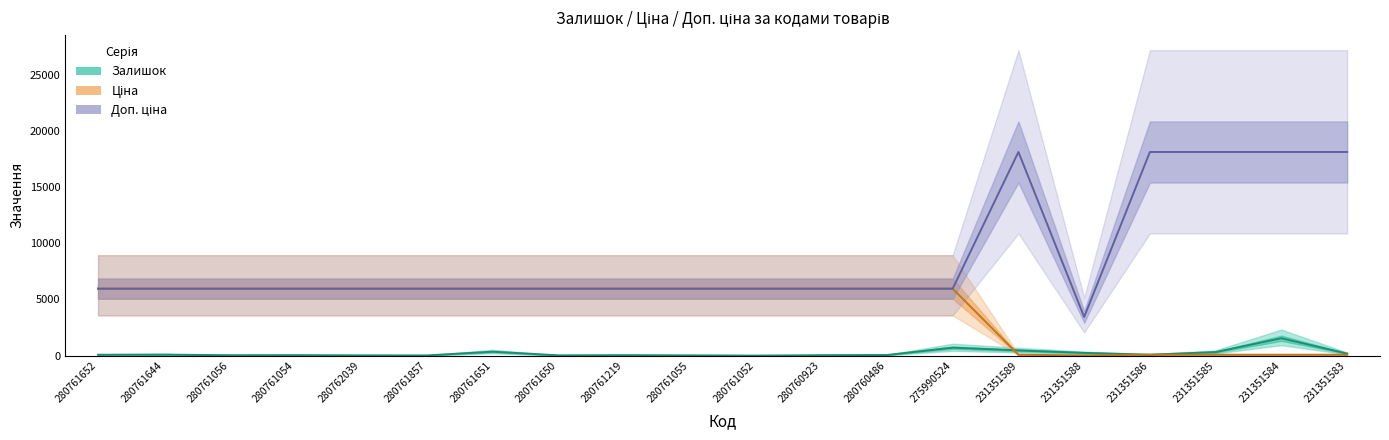

Count the number of categories in the chart.

20